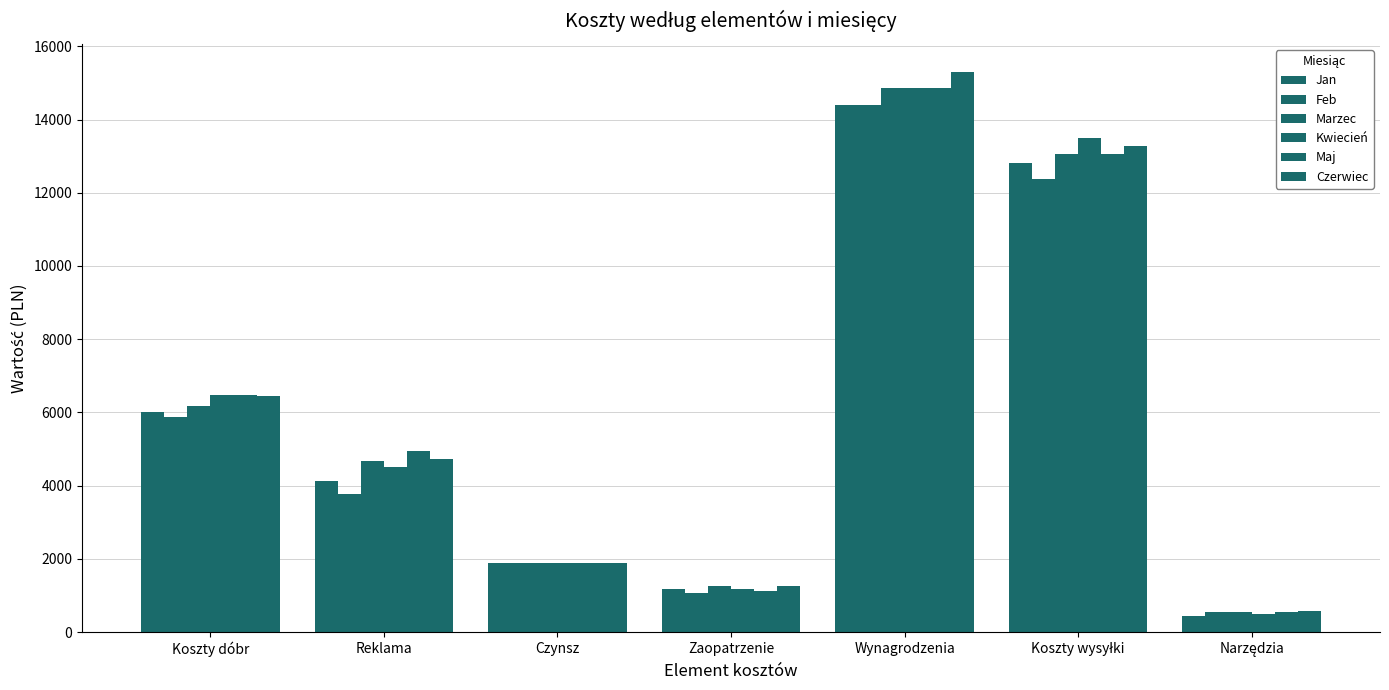

How many values in the Marzec series are below 4680?

3